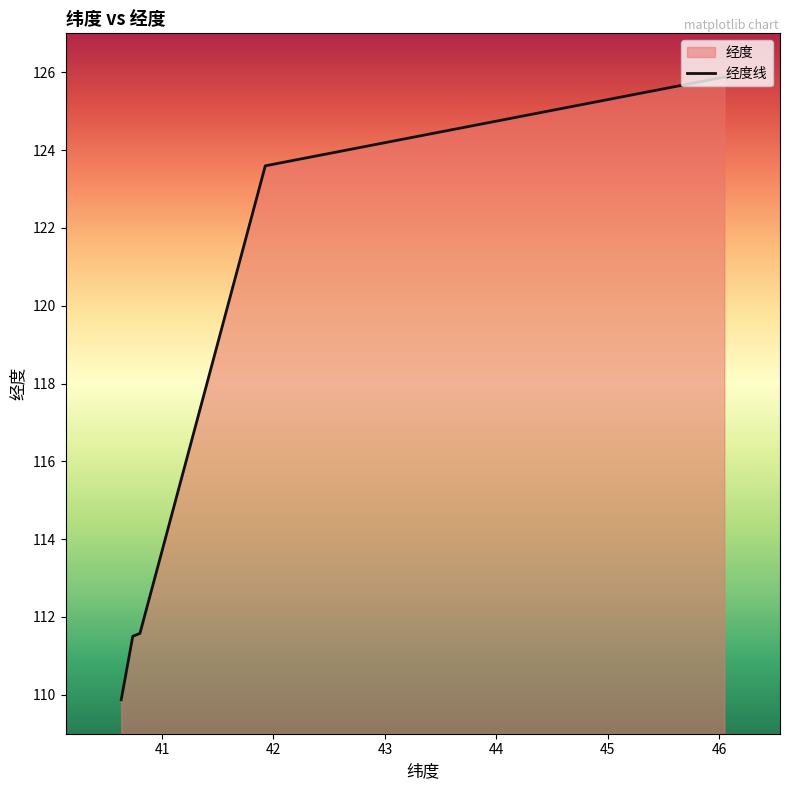

What is the difference between the maximum and minimum values?

16.0